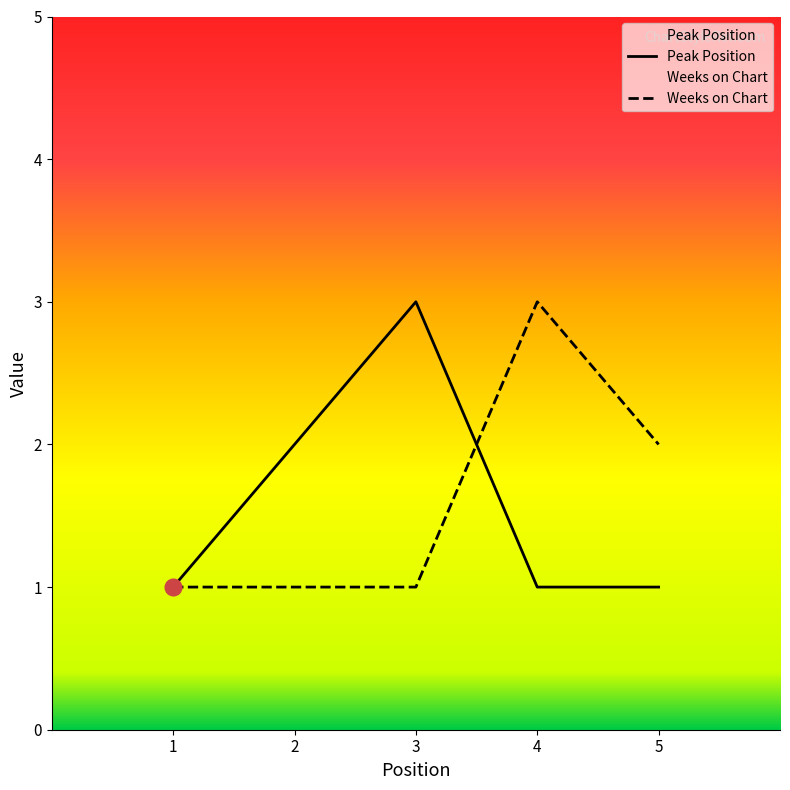

After their last crossing, which series has the higher values: Weeks on Chart or Peak Position?

Weeks on Chart